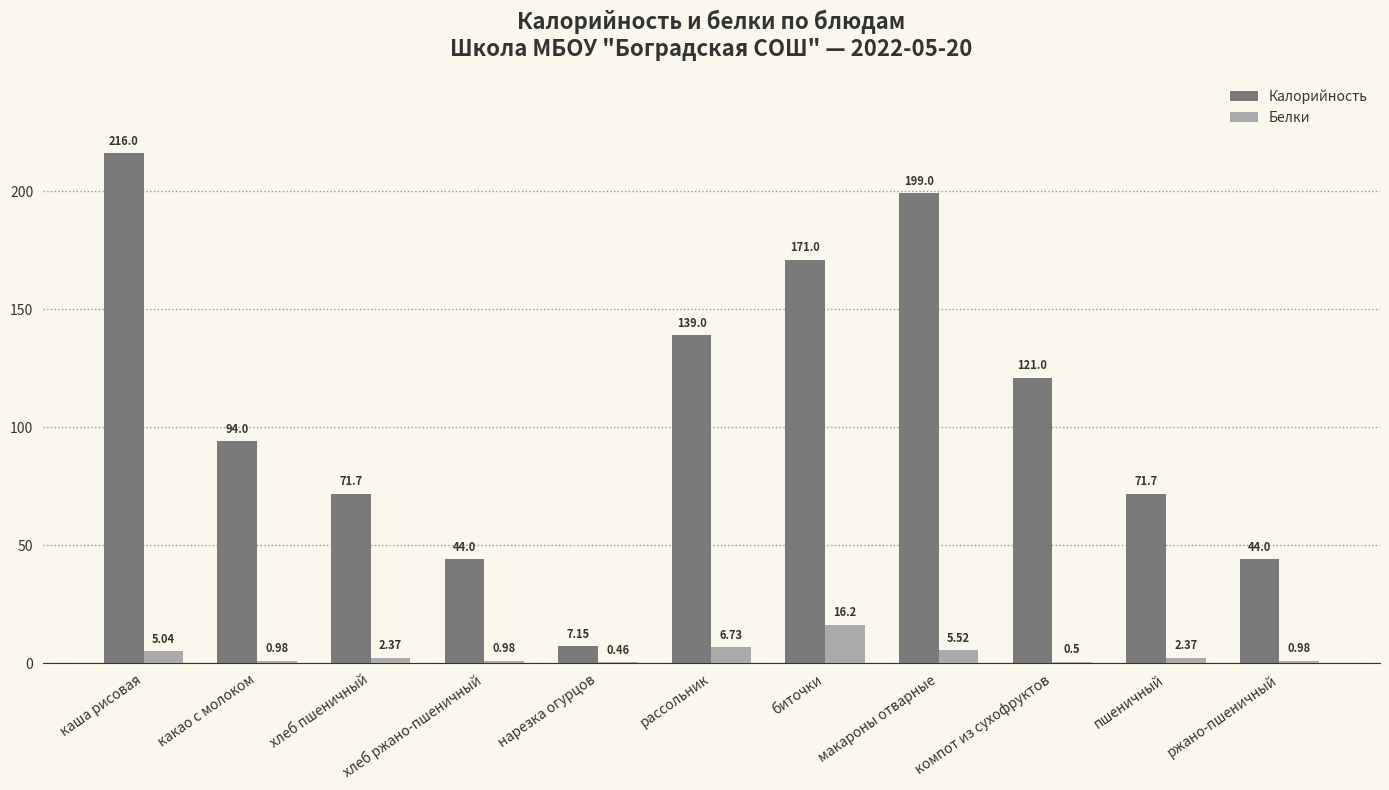

Which category has the highest value in the Белки series?

биточки